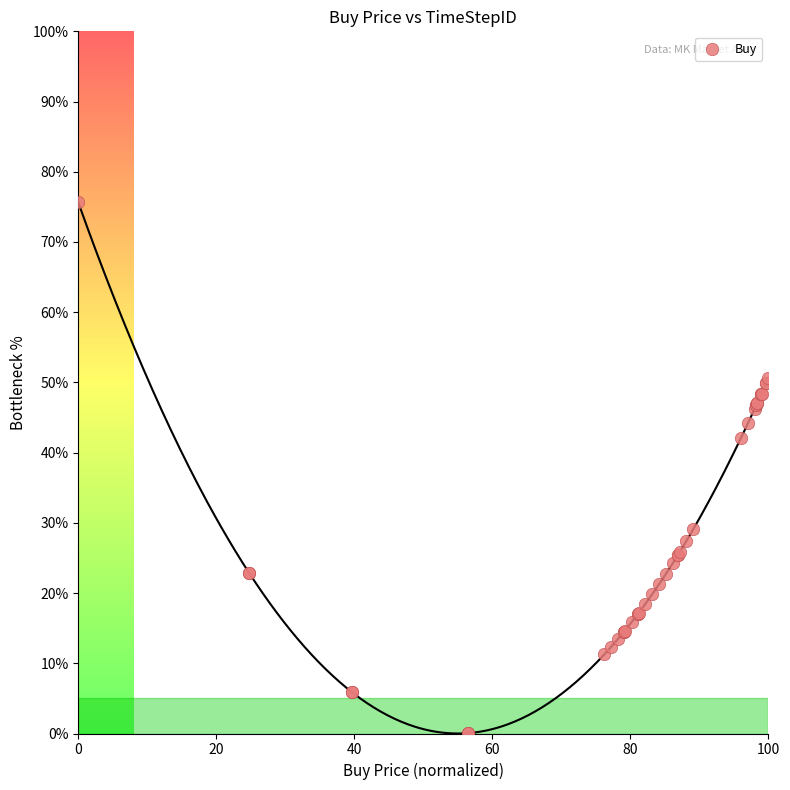

What Y value in the scatter plot is closest to 37?

42.1